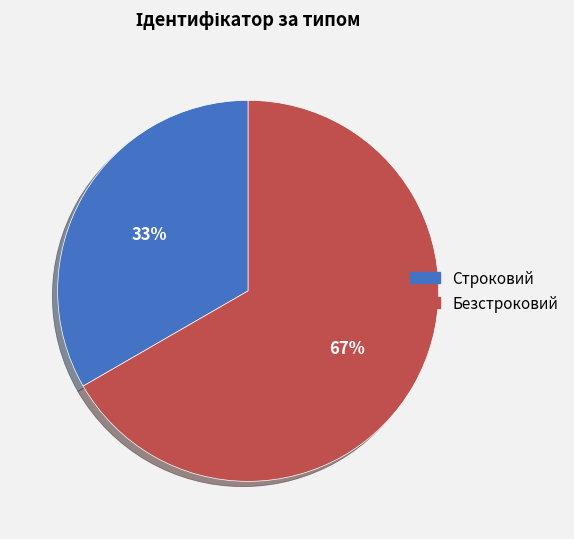

To the nearest percent, what portion does Строковий represent?

33%